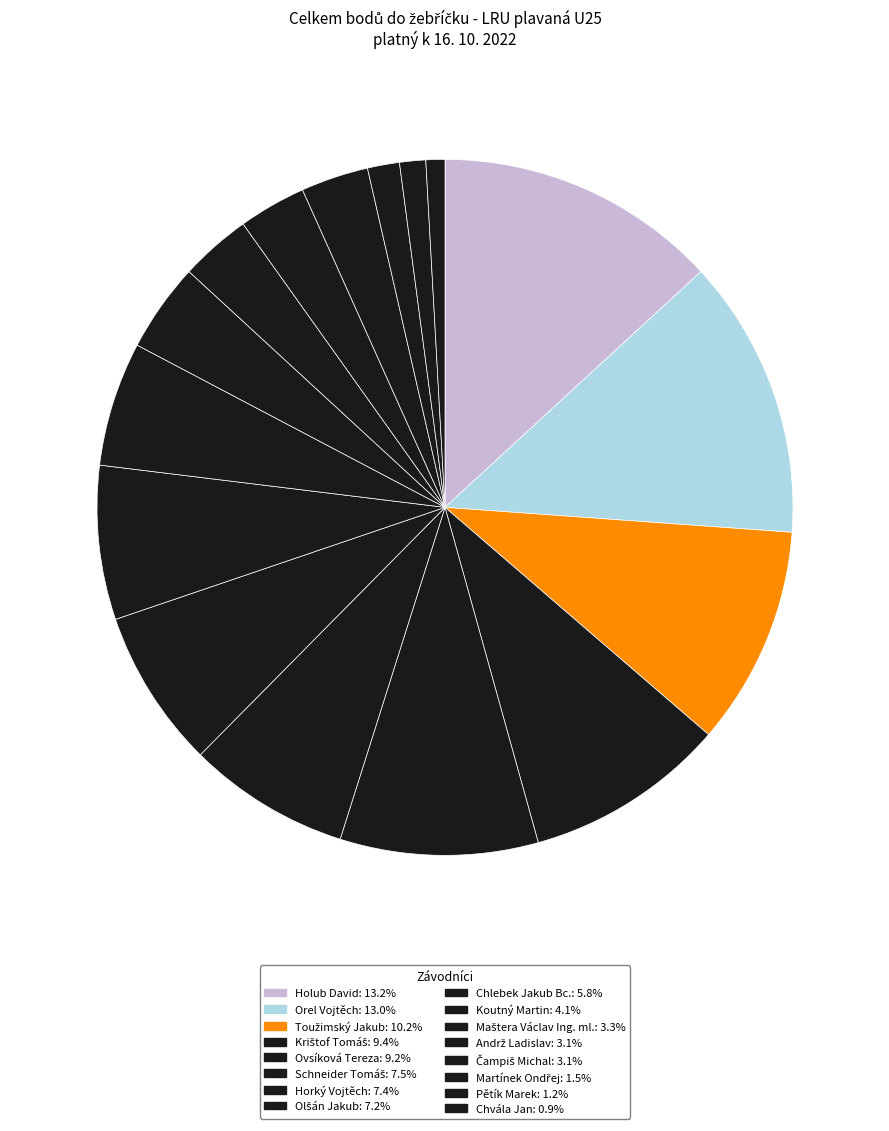

The Chvála Jan slice represents 10% of the pie. True or false?

False